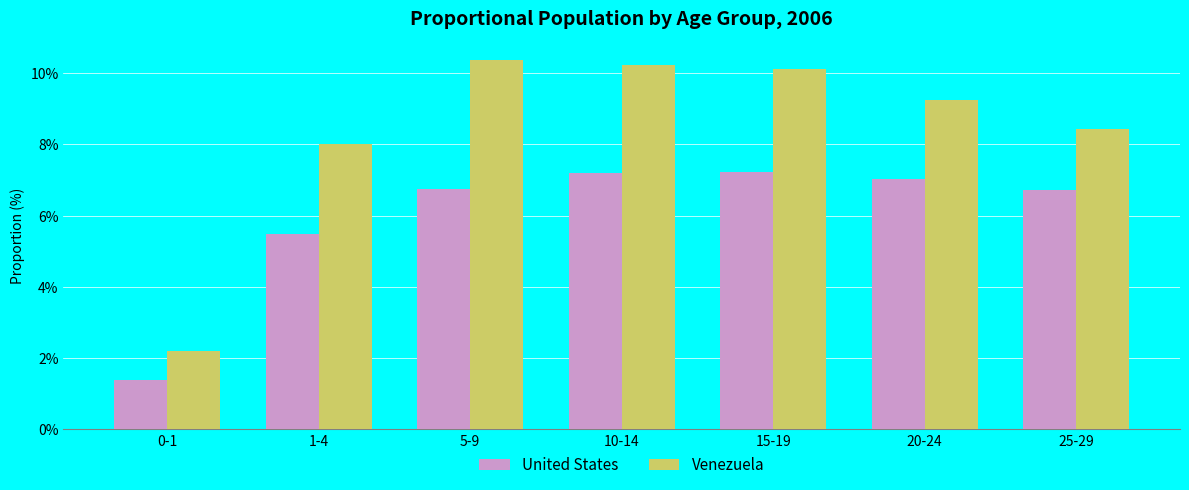

How many groups of bars are there?

7